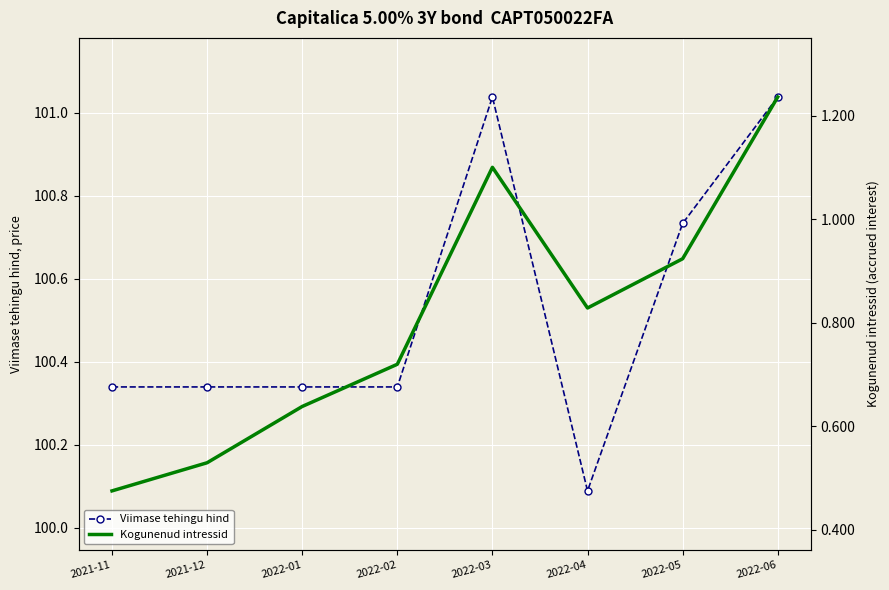

True or false: Kogunenud intressid and Viimase tehingu hind intersect in this chart.

False